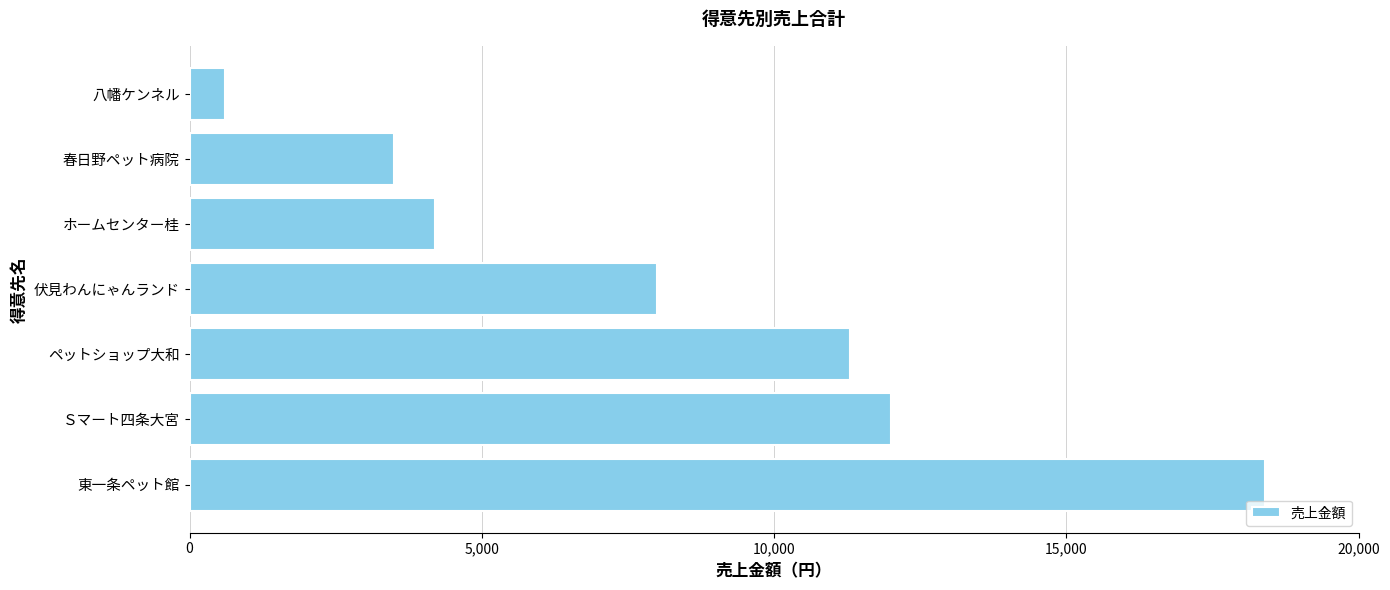

Reading bottom to top, transcribe all the data shown in this chart.

東一条ペット館=18400	Ｓマート四条大宮=12000	ペットショップ大和=11300	伏見わんにゃんランド=8000	ホームセンター桂=4200	春日野ペット病院=3500	八幡ケンネル=600